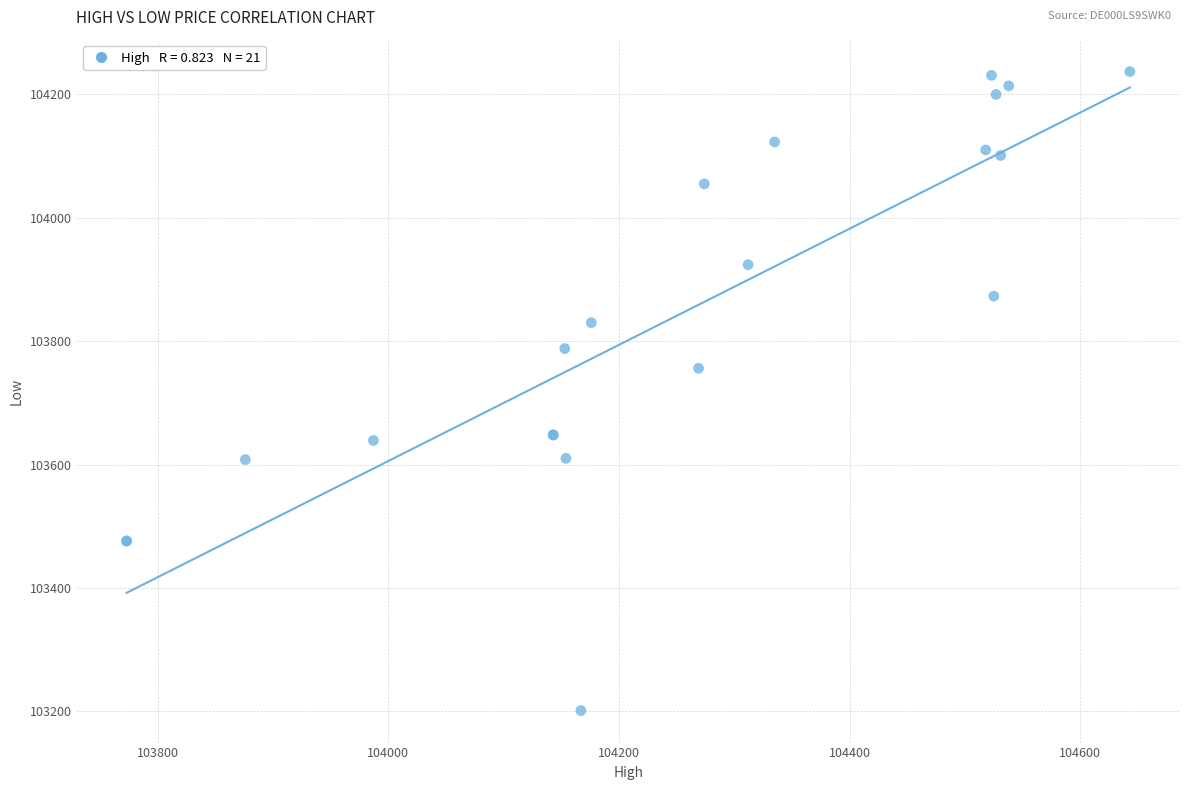

What Y value in the scatter plot is closest to 103719?

103756